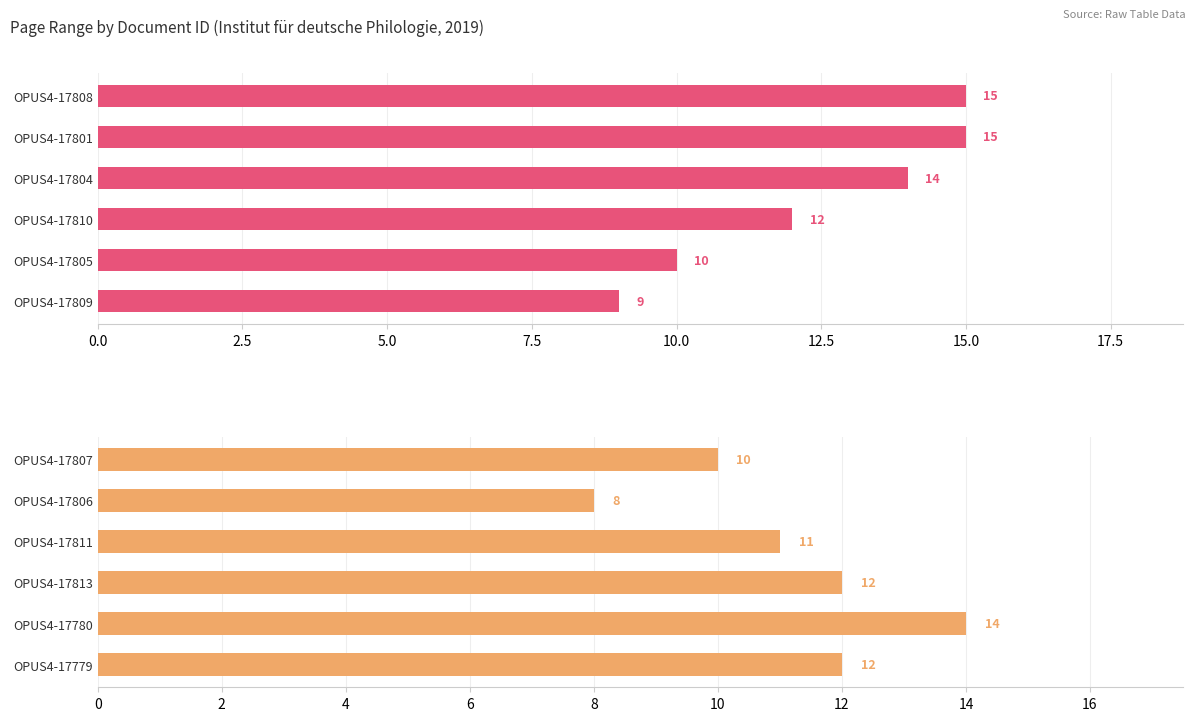

What is the difference between the maximum and minimum values?

6